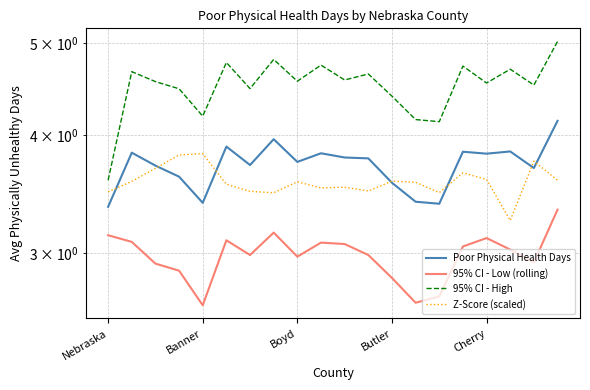

What is the average value of the Z-Score (scaled) series?

3.6